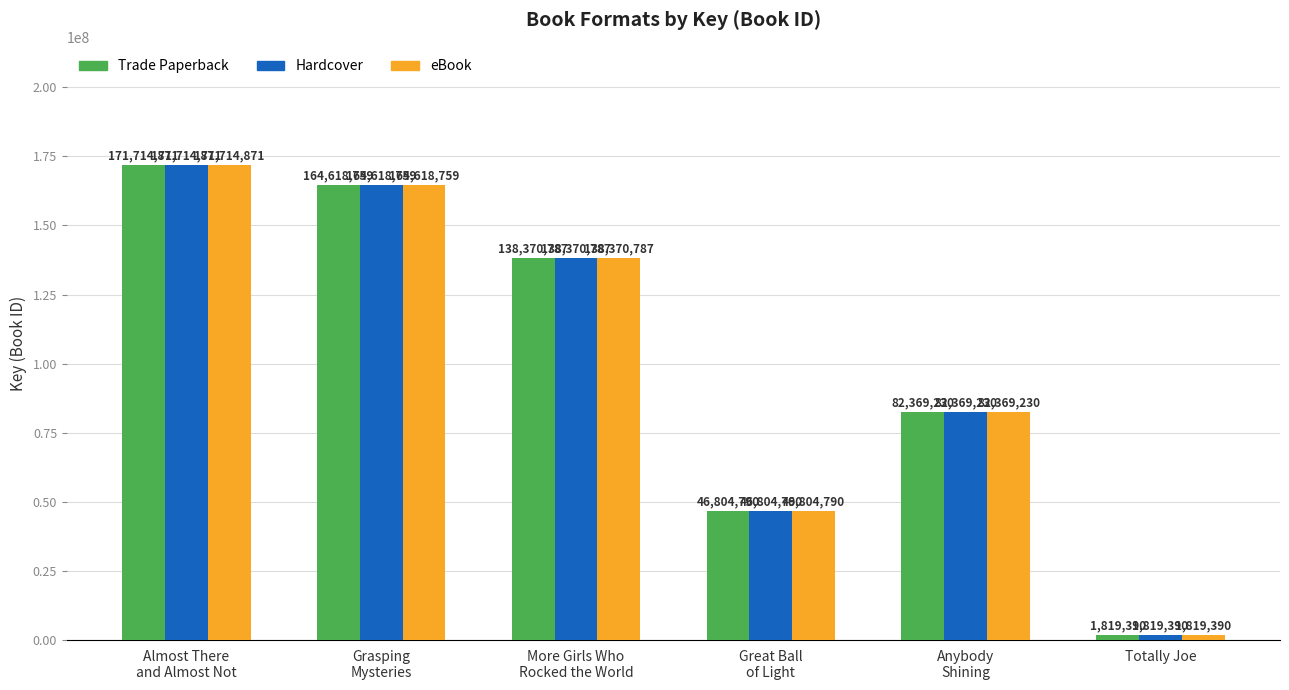

What are all the series names shown in the legend?

Trade Paperback, Hardcover, eBook